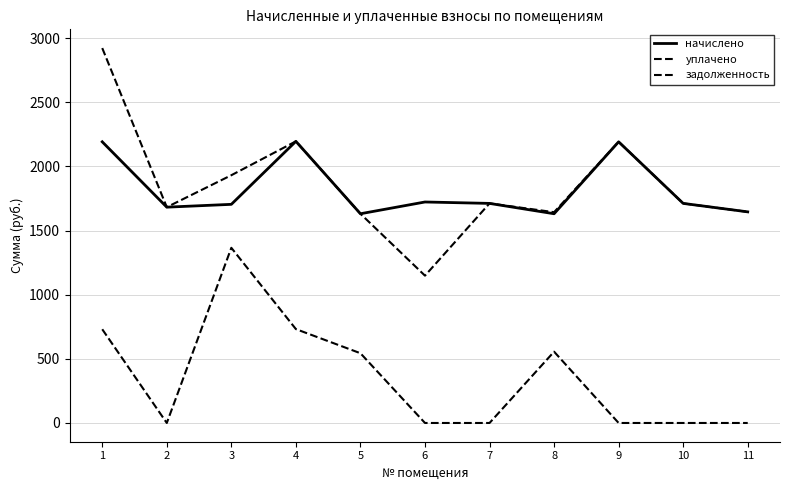

True or false: начислено and уплачено intersect in this chart.

False